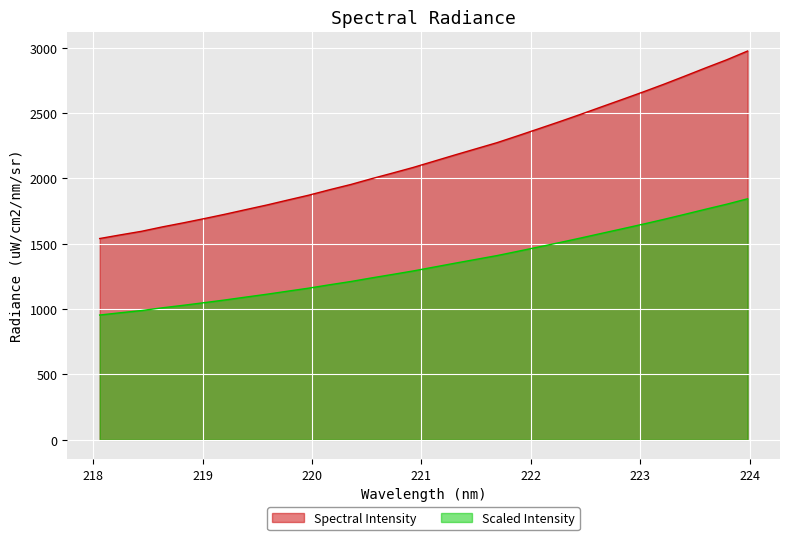

What position from the right is 221.8812?

12